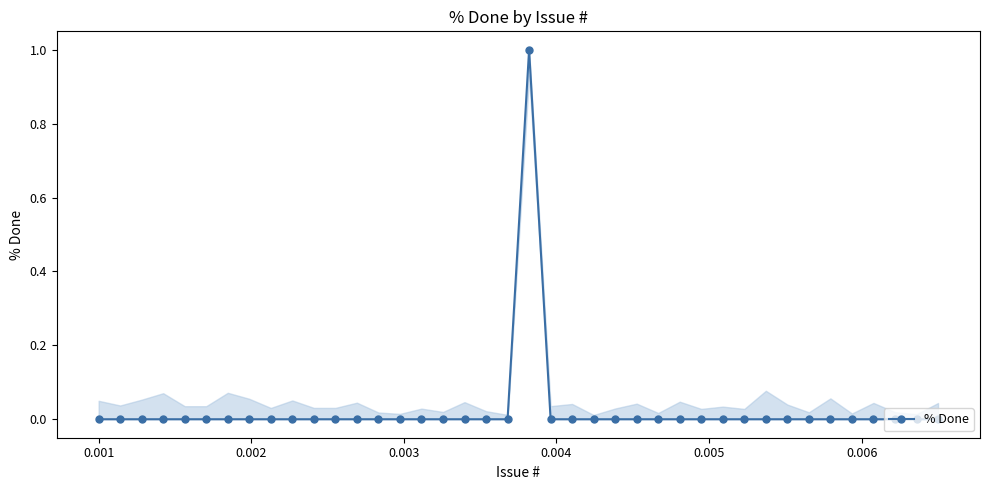

How many data points are above 0?

1